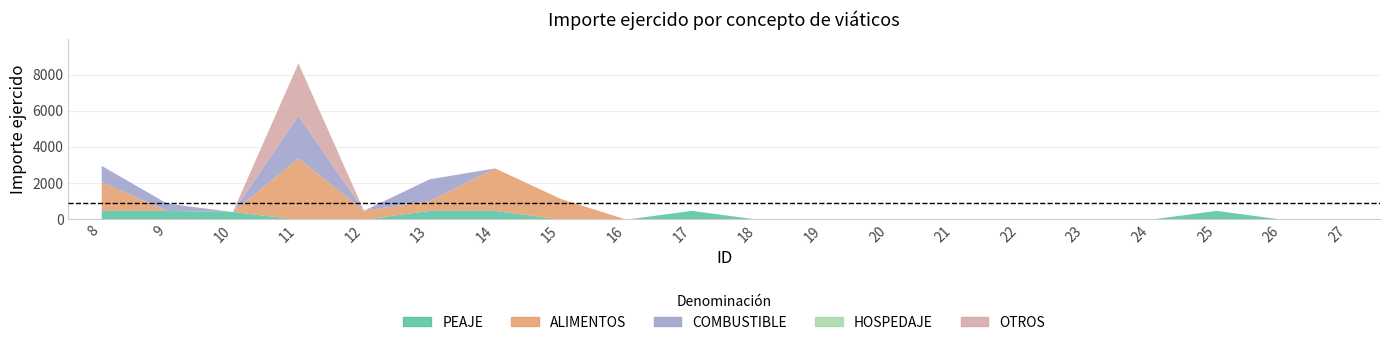

How many data points does each series have?

20